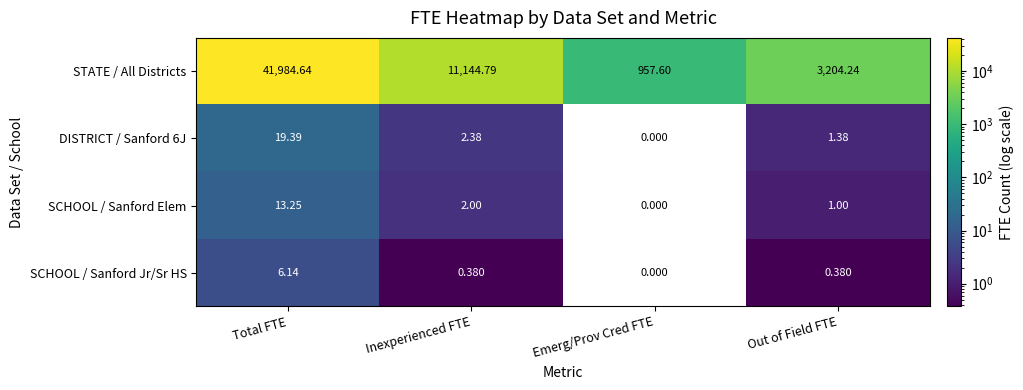

List the series in order of their peak value, highest first.

STATE / All Districts, DISTRICT / Sanford 6J, SCHOOL / Sanford Elem, SCHOOL / Sanford Jr/Sr HS